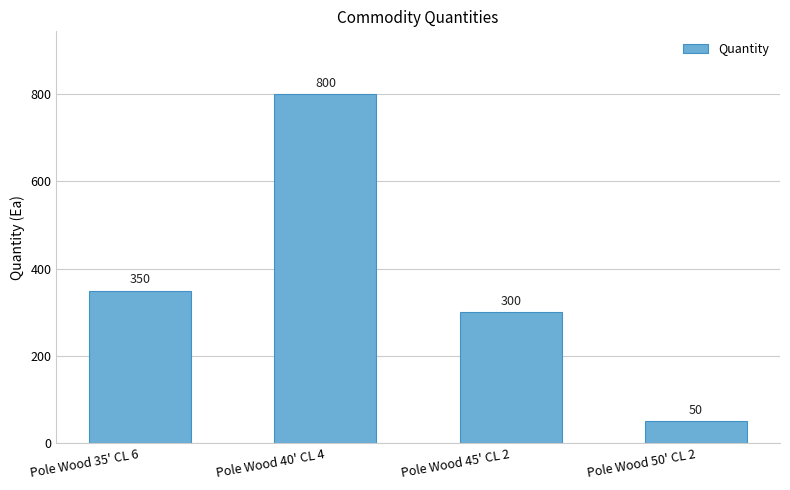

True or false: the data shows 800 at Pole Wood 40' CL 4.

True